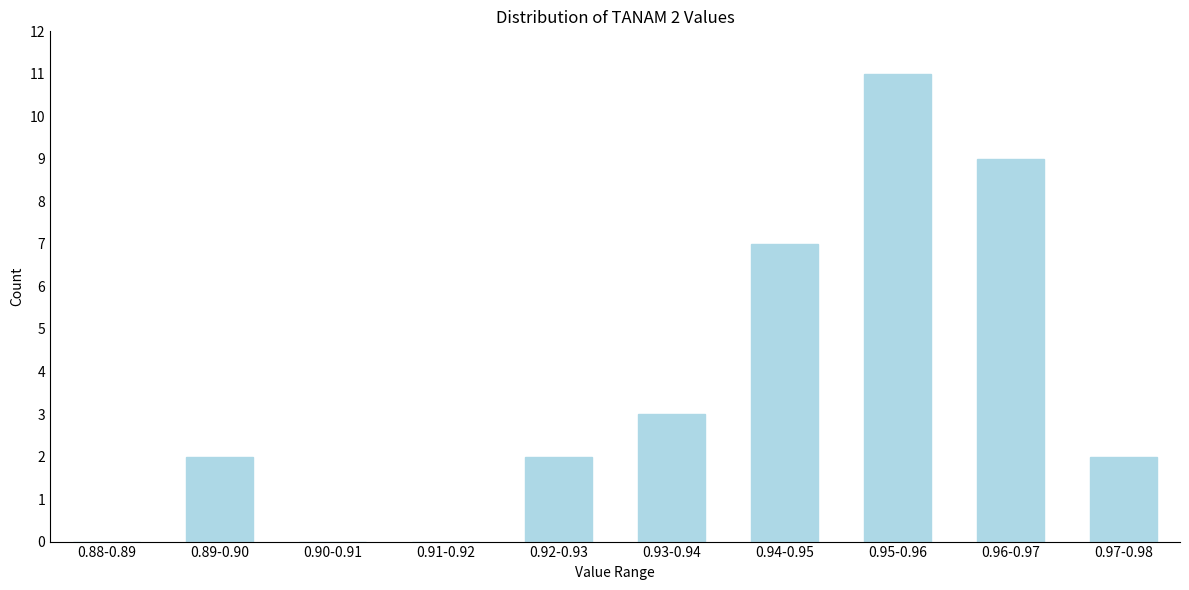

Reading right to left, transcribe all the data shown in this chart.

0.97-0.98=2	0.96-0.97=9	0.95-0.96=11	0.94-0.95=7	0.93-0.94=3	0.92-0.93=2	0.91-0.92=0	0.90-0.91=0	0.89-0.90=2	0.88-0.89=0